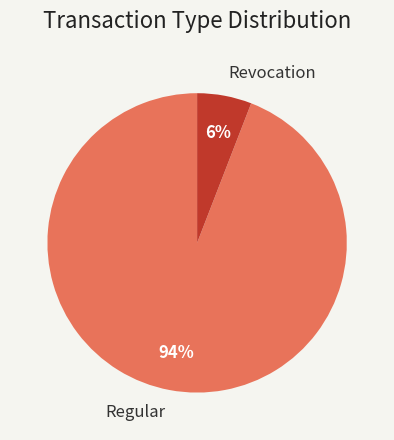

Is Revocation the majority of the pie?

No